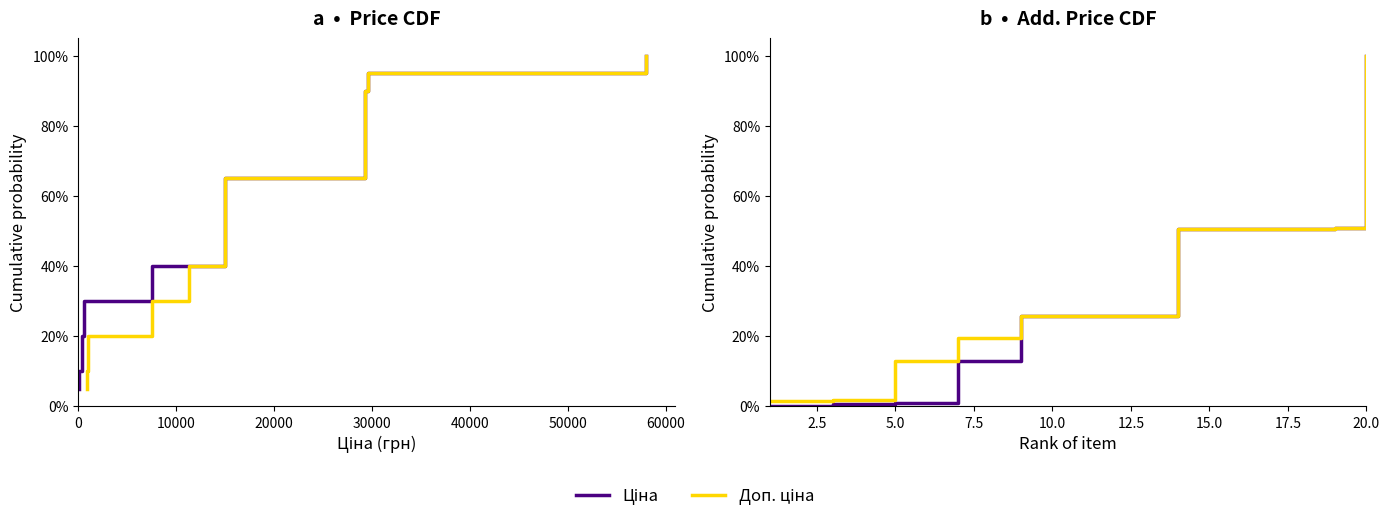

Which series has the largest total across all categories?

Доп. ціна